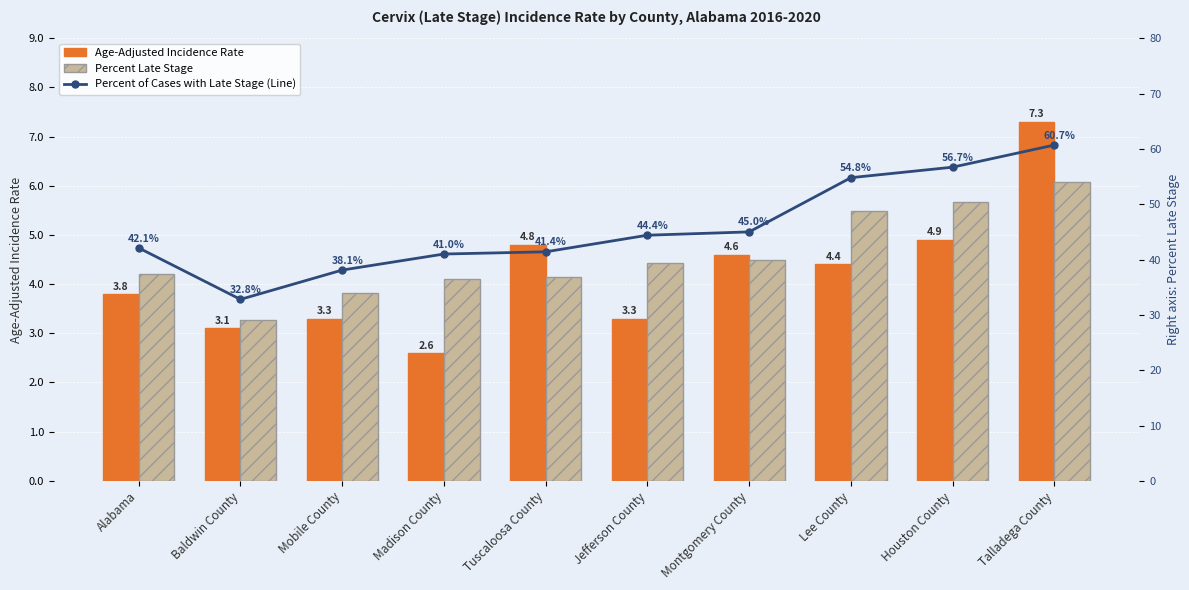

The Percent Late Stage series shows 5.1 at Mobile County. True or false?

False